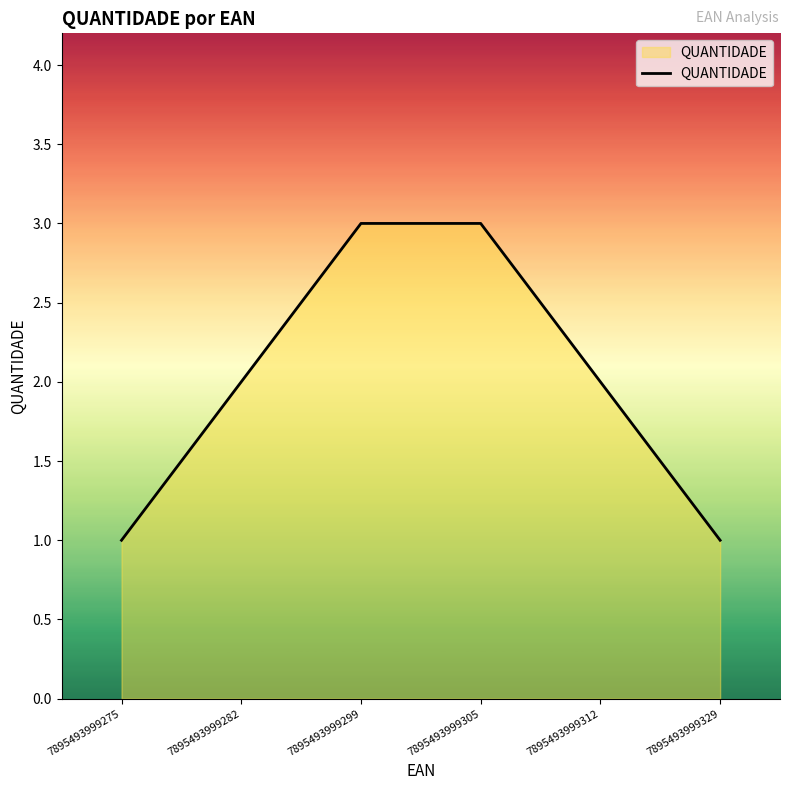

How many lines are shown in the chart?

1